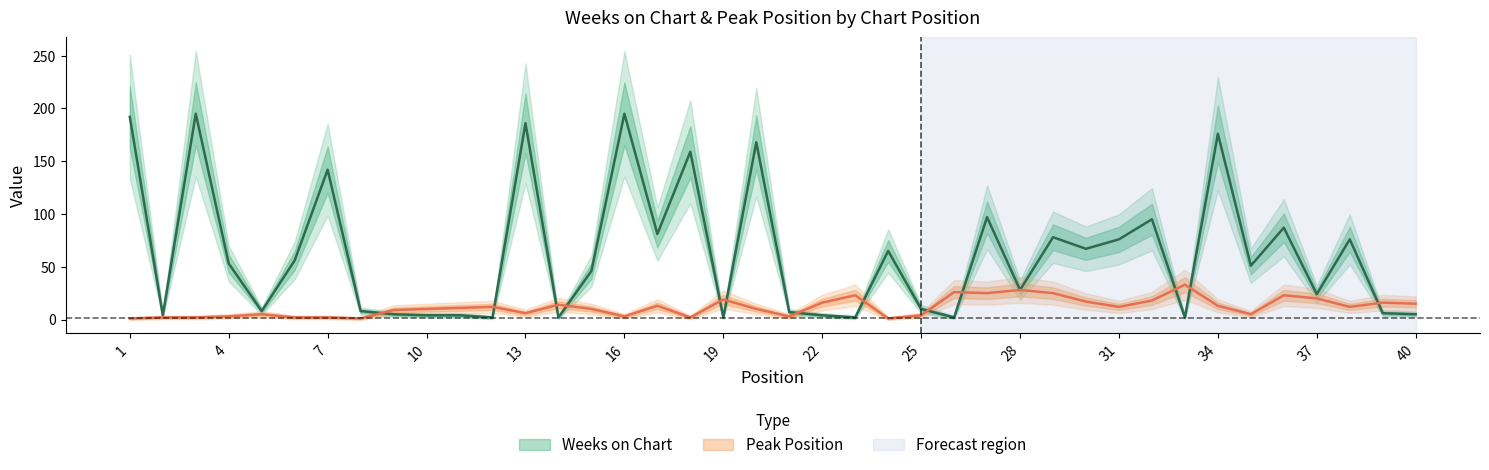

Reading left to right, list all the values displayed in this chart.

Weeks on Chart: 192	4	195	53	8	56	142	8	5	4	4	2	186	2	46	195	81	159	2	168	7	4	2	65	10	2	97	28	78	67	76	95	2	176	51	87	24	76	6	5
Peak Position: 1	2	2	3	5	2	2	1	9	10	11	12	6	14	10	3	13	2	19	10	3	16	23	1	4	26	25	28	25	17	12	18	33	13	5	23	20	12	16	15